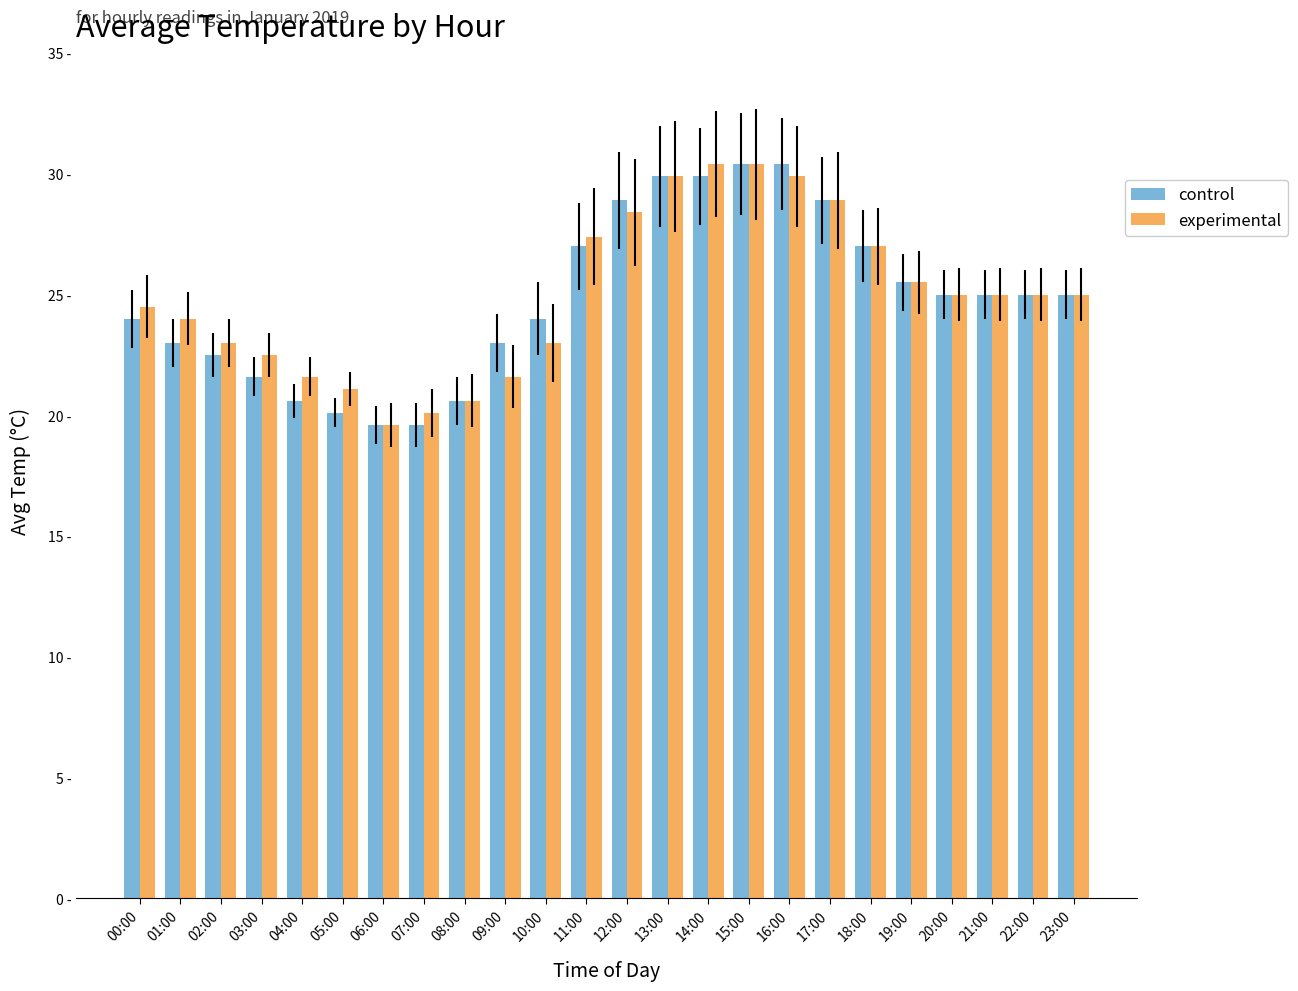

Is the value of control at 14:00 greater than the value of experimental at 05:00?

Yes